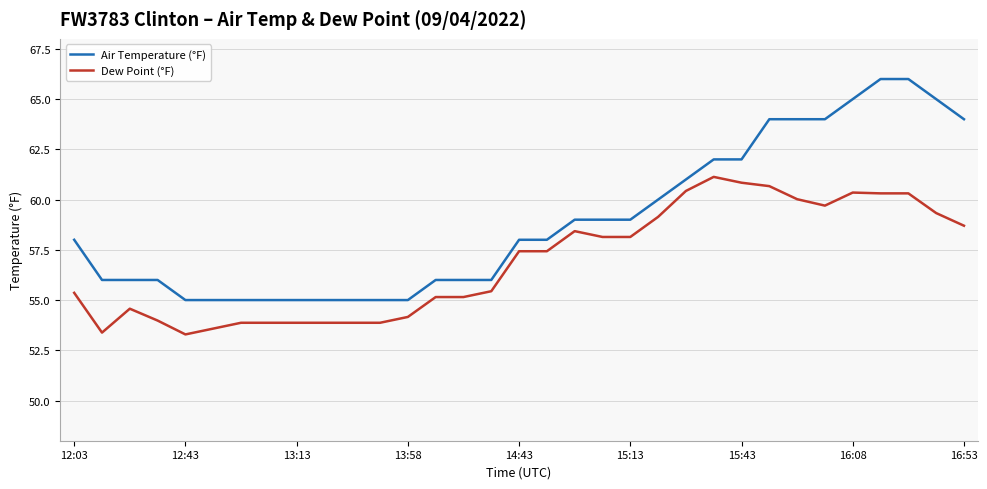

Which series has the largest range (max minus min)?

Air Temperature (°F)